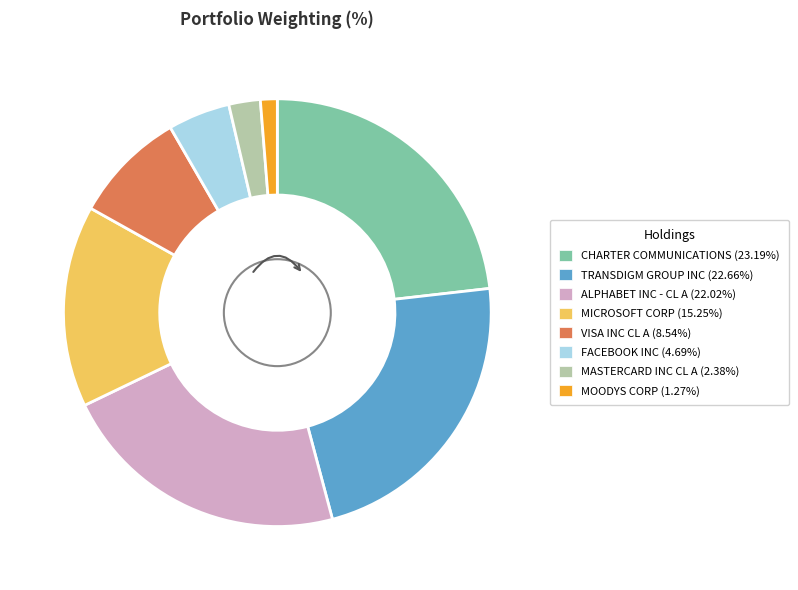

True or false: FACEBOOK INC accounts for 13% of the total.

False